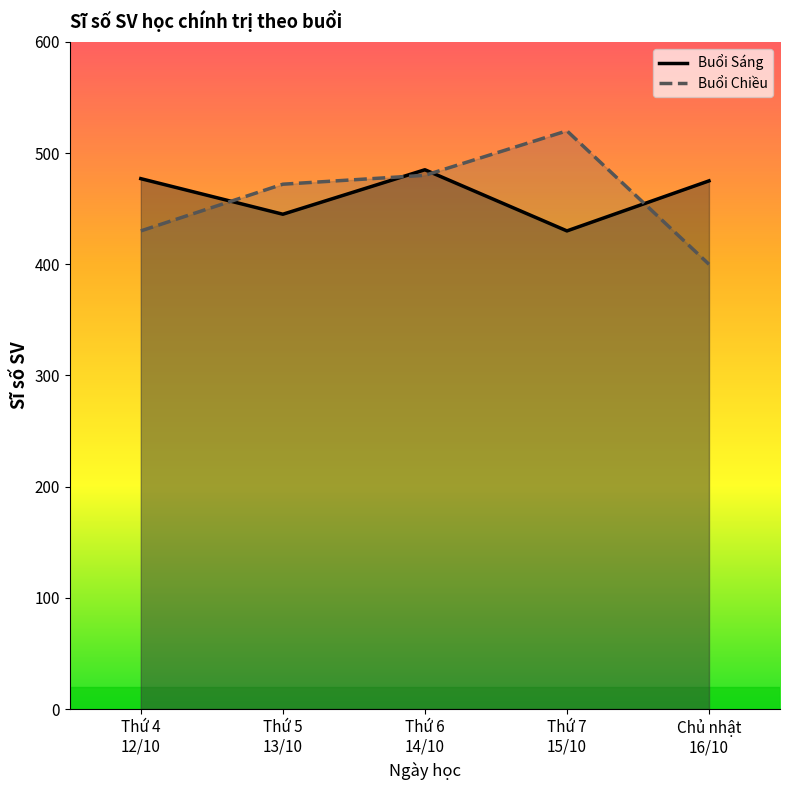

Between which two adjacent categories do Buổi Sáng and Buổi Chiều first intersect?

Thứ 4
12/10 and Thứ 5
13/10